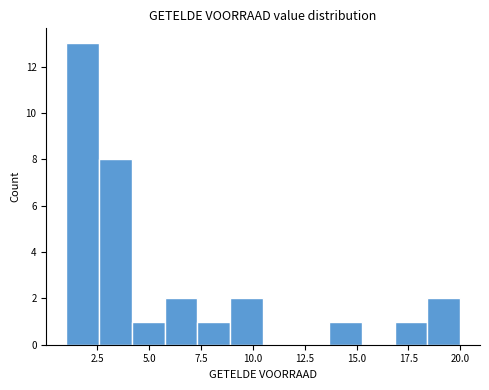

Around what value on the x-axis is the tallest bar? Give the approximate position of its centre, as read against the axis.

2.0